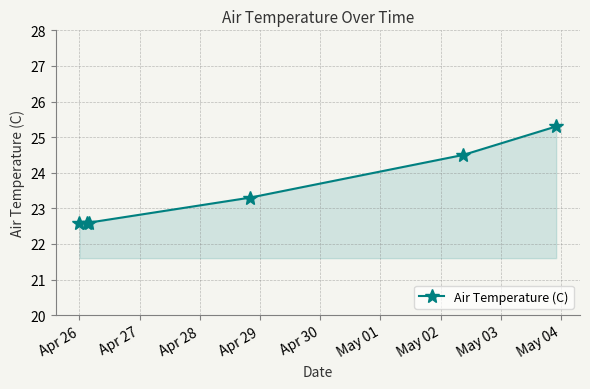

What is the minimum value shown in the chart?

22.6